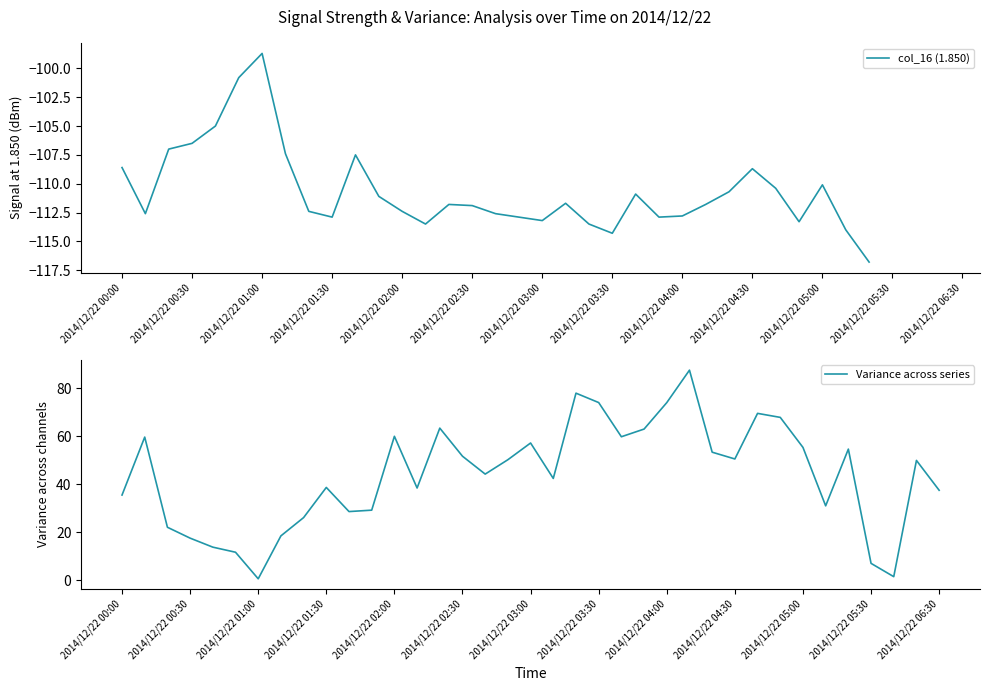

Is it true that Variance across series equals 38.7 at 2014/12/22 01:30?

True